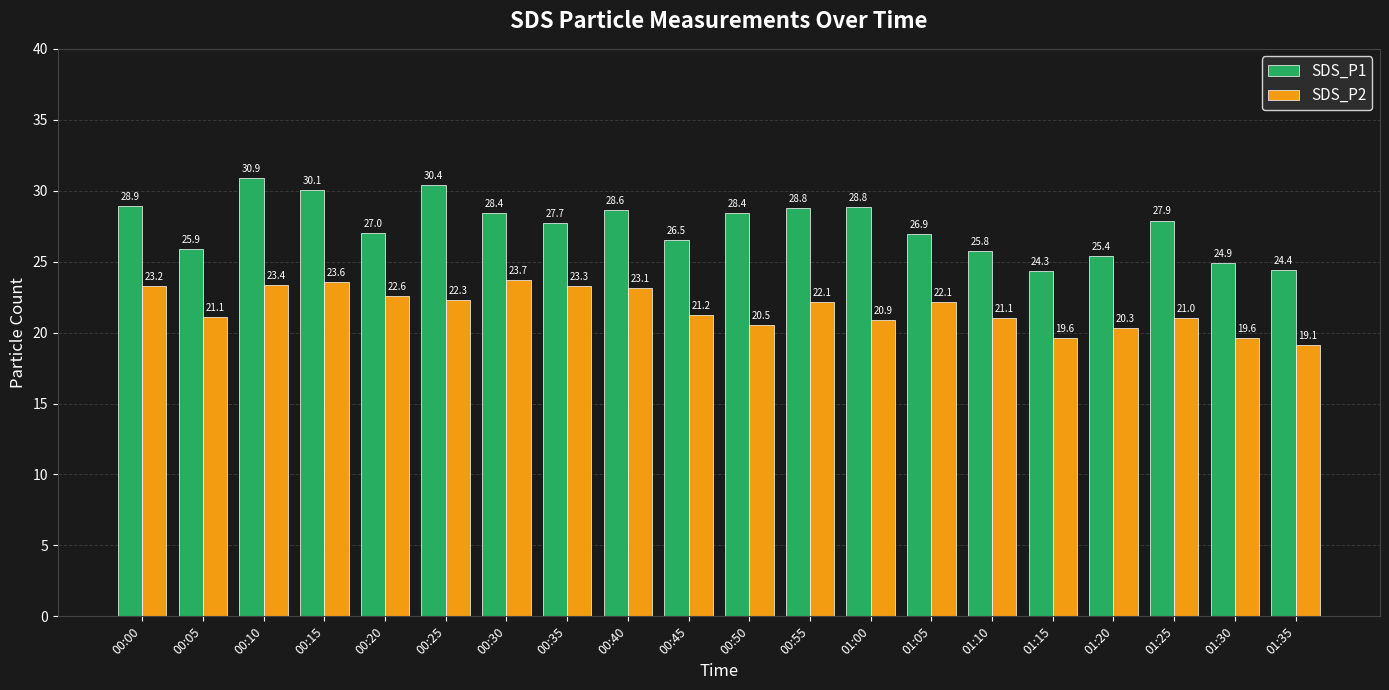

What are all the series names shown in the legend?

SDS_P1, SDS_P2